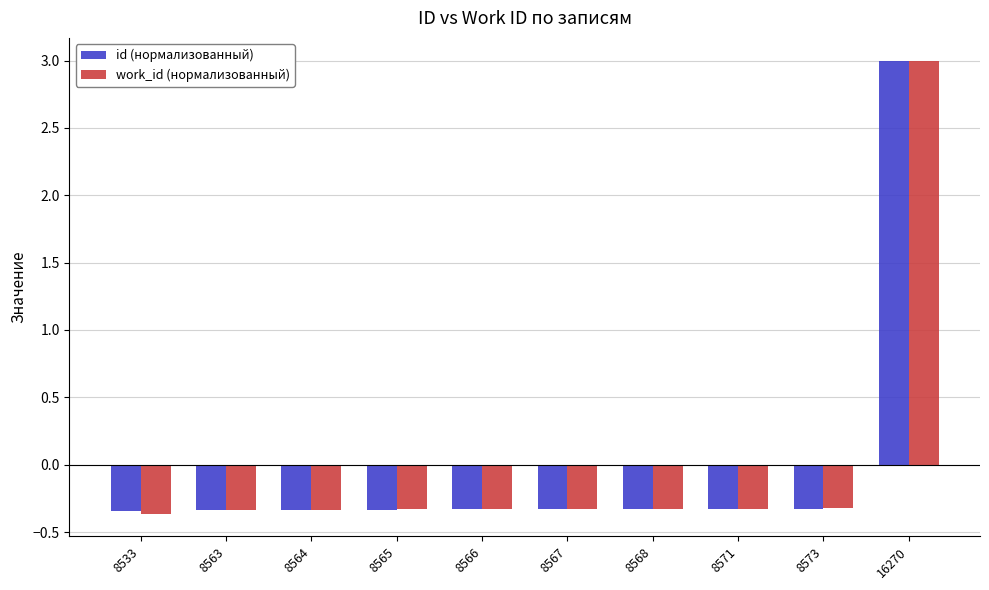

How many positive values does the work_id (нормализованный) series have?

1